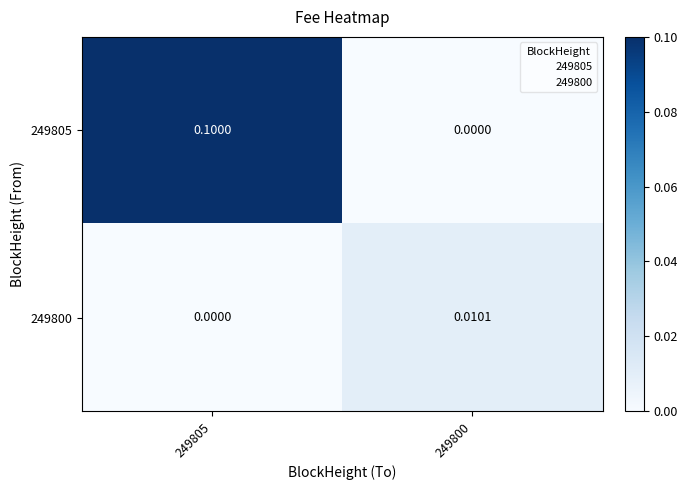

At how many categories does at least one series exceed 0?

2